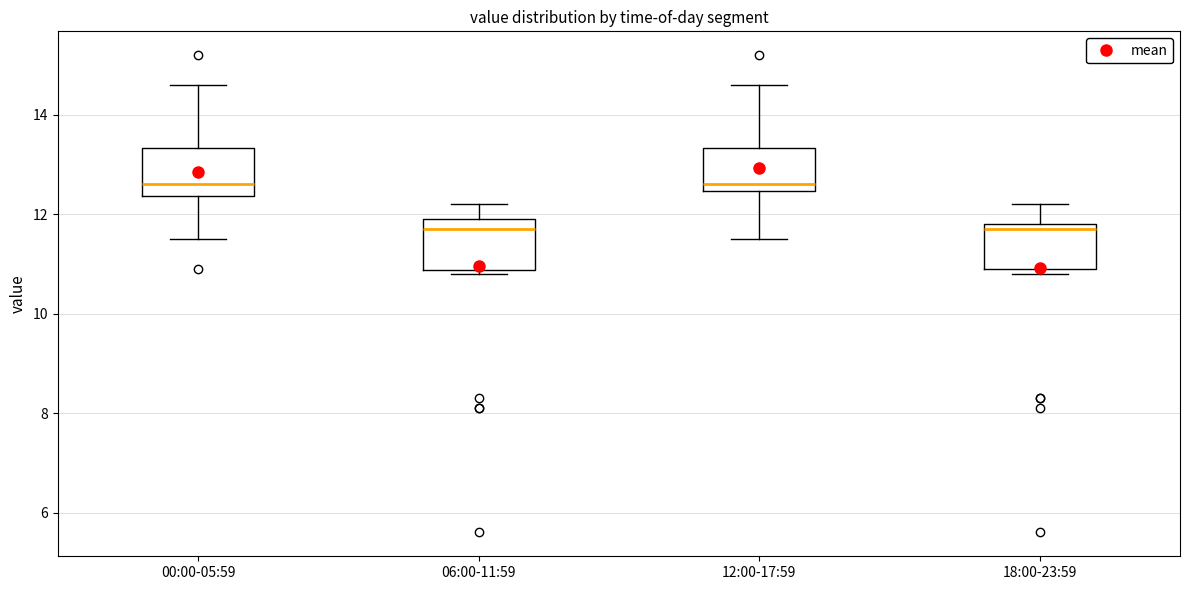

Reading left to right, read every box against the y-axis: the position of its median line, the range the box covers, and the ends of its whiskers. The values are not printed on the chart, so give them approximately, as read against the axis.

00:00-05:59: median 12.6, box 12.4 to 13.4, whiskers 11.6 to 14.6
06:00-11:59: median 11.8, box 10.8 to 12.0, whiskers 10.8 (just below the box's lower edge) to 12.2
12:00-17:59: median 12.6, box 12.4 to 13.4, whiskers 11.6 to 14.6
18:00-23:59: median 11.8 (just below the box's upper edge), box 11.0 to 11.8, whiskers 10.8 to 12.2